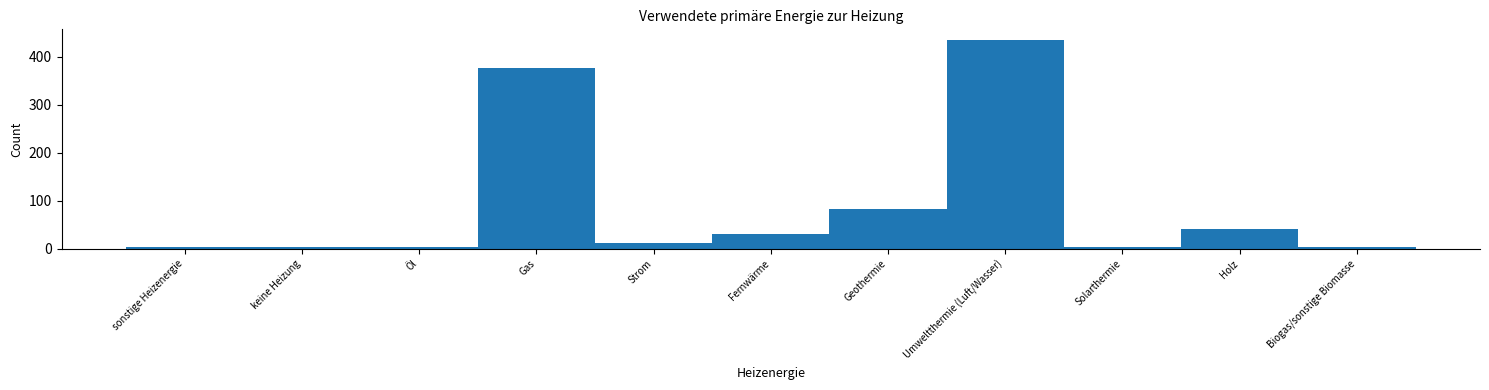

At which category does the chart reach its peak across all series?

Umweltthermie (Luft/Wasser)